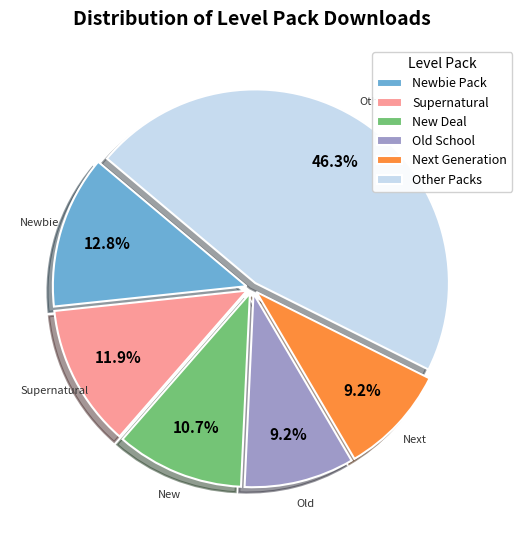

Does any single category account for the majority?

No